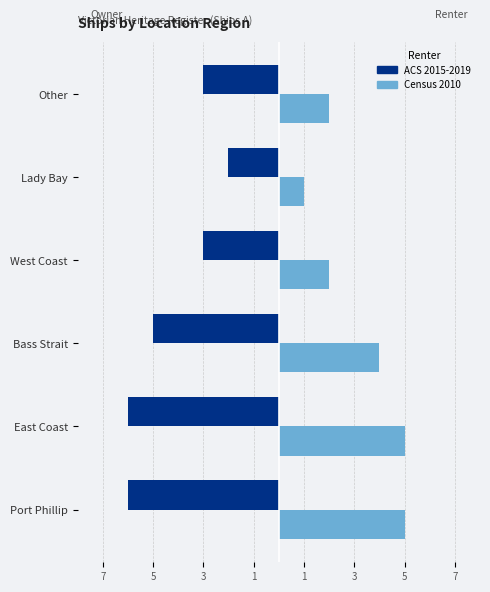

At how many categories does at least one series exceed -2?

6